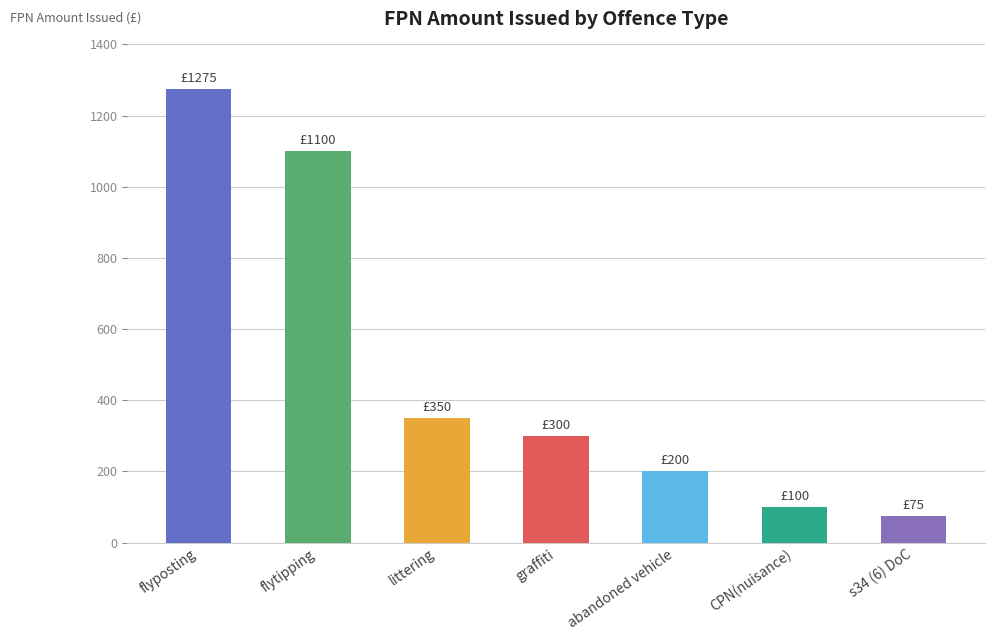

Between flytipping and littering, which is larger?

flytipping